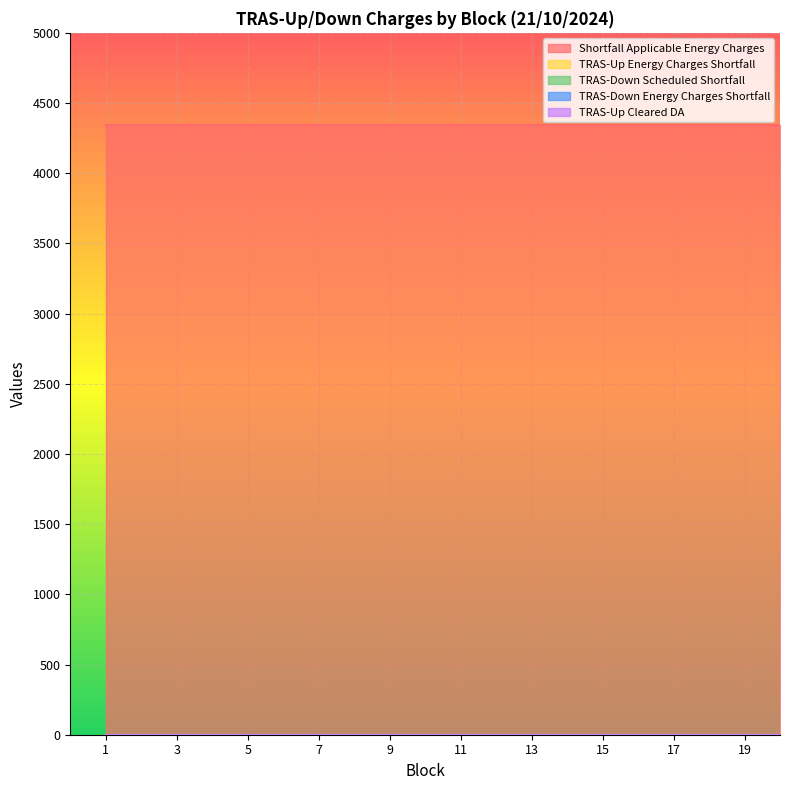

Reading left to right, extract all data points from this chart.

Block: 1=1	2=2	3=3	4=4	5=5	6=6	7=7	8=8	9=9	10=10	11=11	12=12	13=13	14=14	15=15	16=16	17=17	18=18	19=19	20=20
Shortfall Applicable Energy Charges: 1=4340	2=4340	3=4340	4=4340	5=4340	6=4340	7=4340	8=4340	9=4340	10=4340	11=4340	12=4340	13=4340	14=4340	15=4340	16=4340	17=4340	18=4340	19=4340	20=4340
TRAS-Up Energy Charges Shortfall: 1=0	2=0	3=0	4=0	5=0	6=0	7=0	8=0	9=0	10=0	11=0	12=0	13=0	14=0	15=0	16=0	17=0	18=0	19=0	20=0
TRAS-Down Scheduled Shortfall: 1=0	2=0	3=0	4=0	5=0	6=0	7=0	8=0	9=0	10=0	11=0	12=0	13=0	14=0	15=0	16=0	17=0	18=0	19=0	20=0
TRAS-Down Energy Charges Shortfall: 1=0	2=0	3=0	4=0	5=0	6=0	7=0	8=0	9=0	10=0	11=0	12=0	13=0	14=0	15=0	16=0	17=0	18=0	19=0	20=0
TRAS-Up Cleared DA: 1=0	2=0	3=0	4=0	5=0	6=0	7=0	8=0	9=0	10=0	11=0	12=0	13=0	14=0	15=0	16=0	17=0	18=0	19=0	20=0